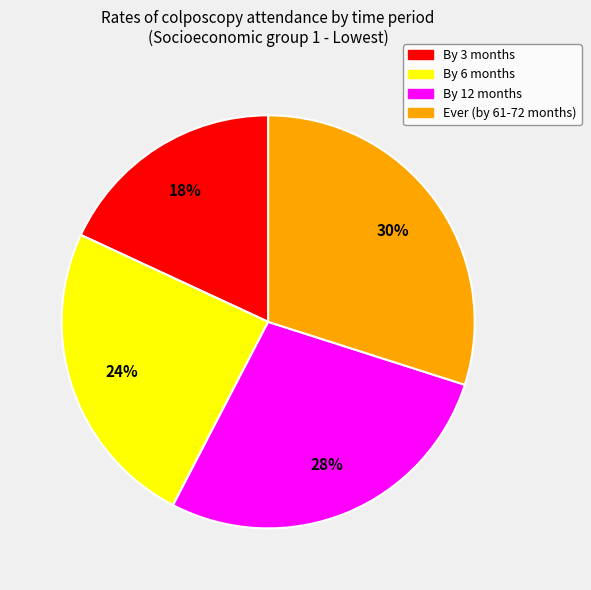

Between By 3 months and Ever (by 61-72 months), which is larger?

Ever (by 61-72 months)